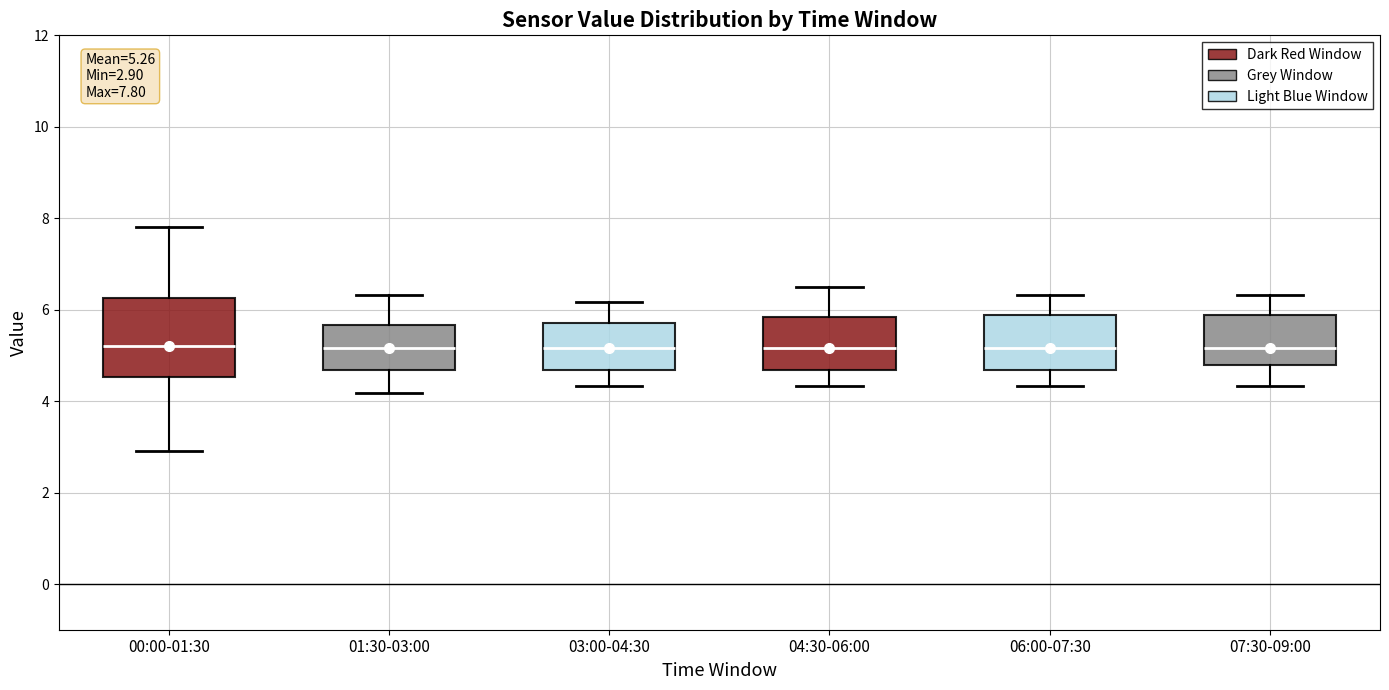

Which box is the tallest, from its lower edge to its upper edge?

00:00-01:30